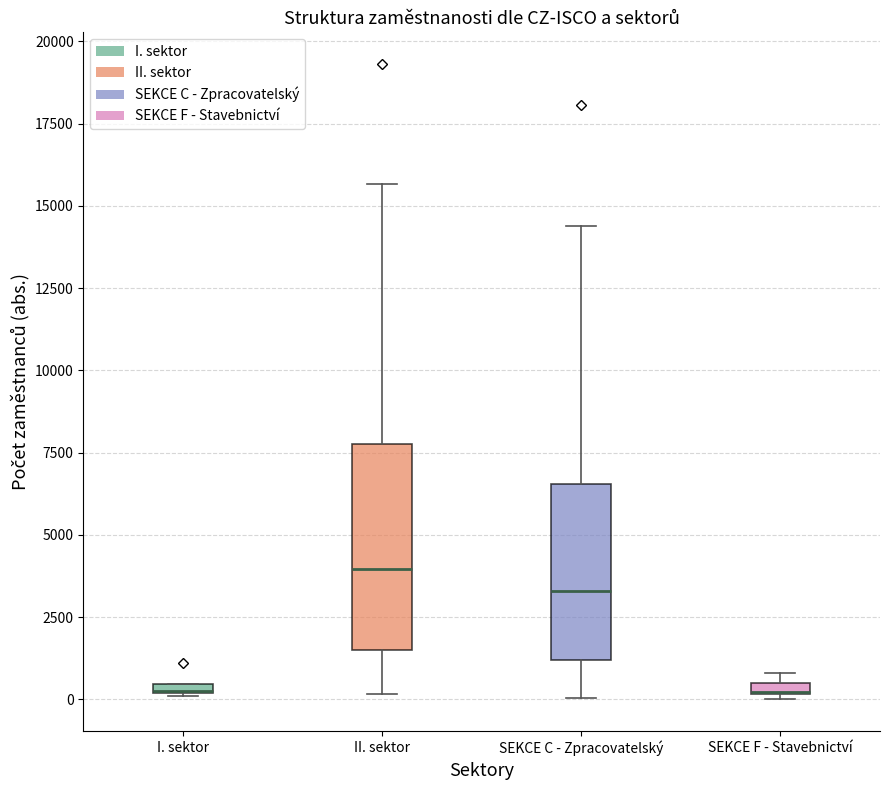

Comparing the boxes themselves (not the whiskers), which one is the tallest?

II. sektor